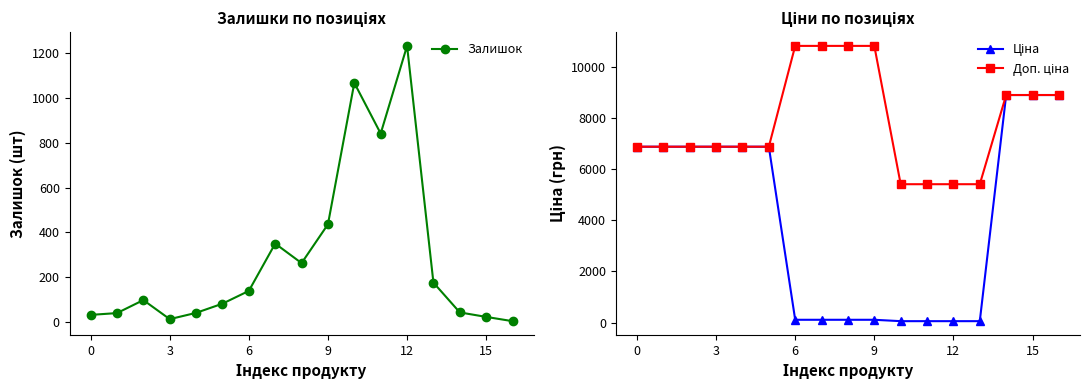

Where is the first local minimum for Залишок?

9